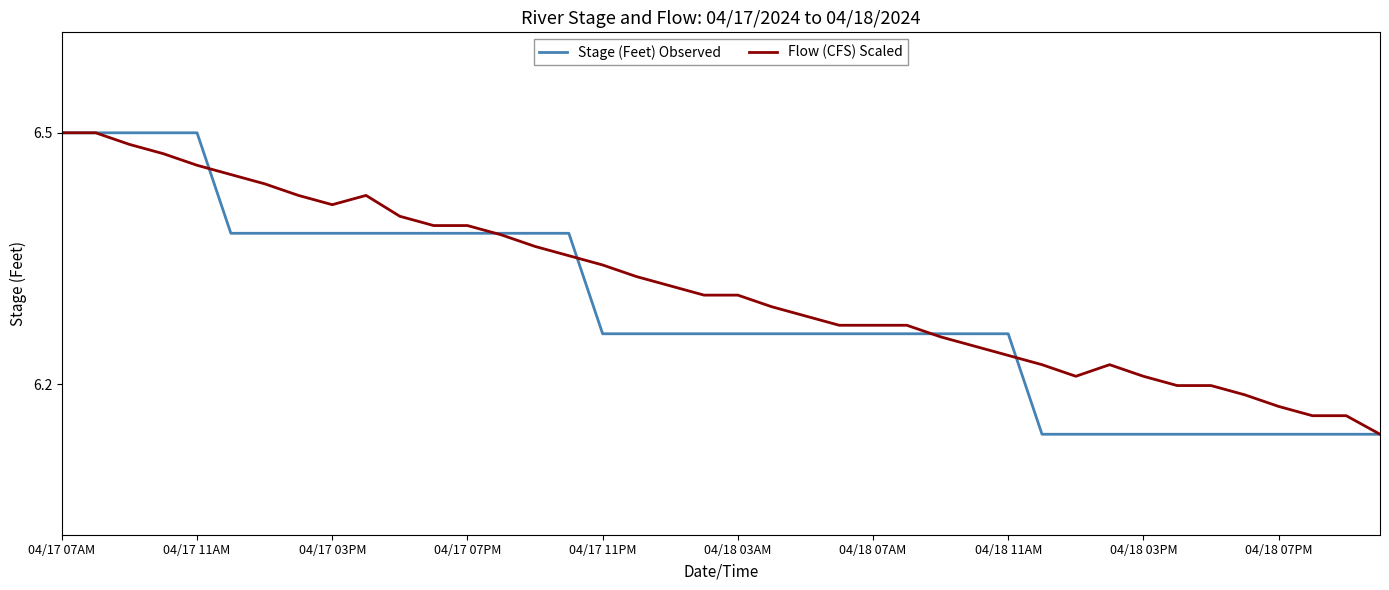

Does the chart have visible grid lines?

No